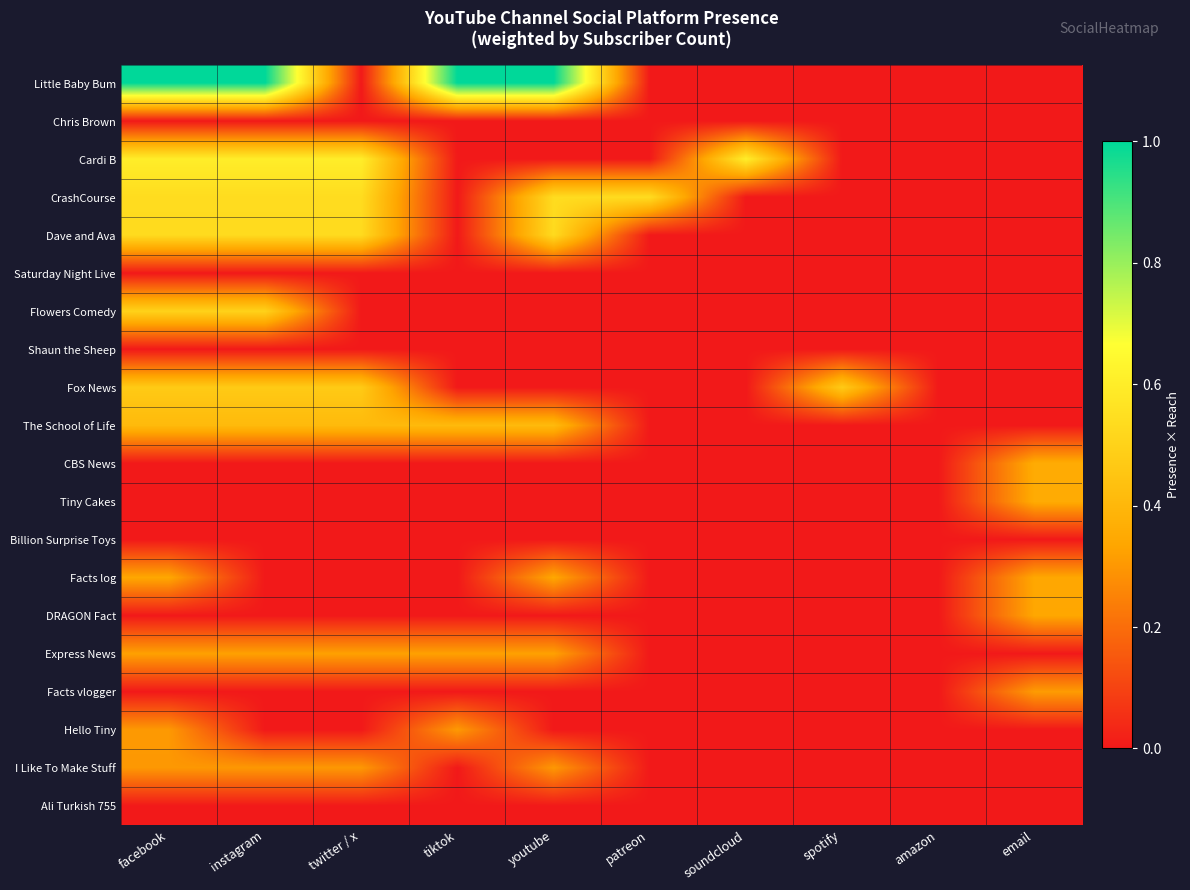

Which series has the largest total across all categories?

Little Baby Bum